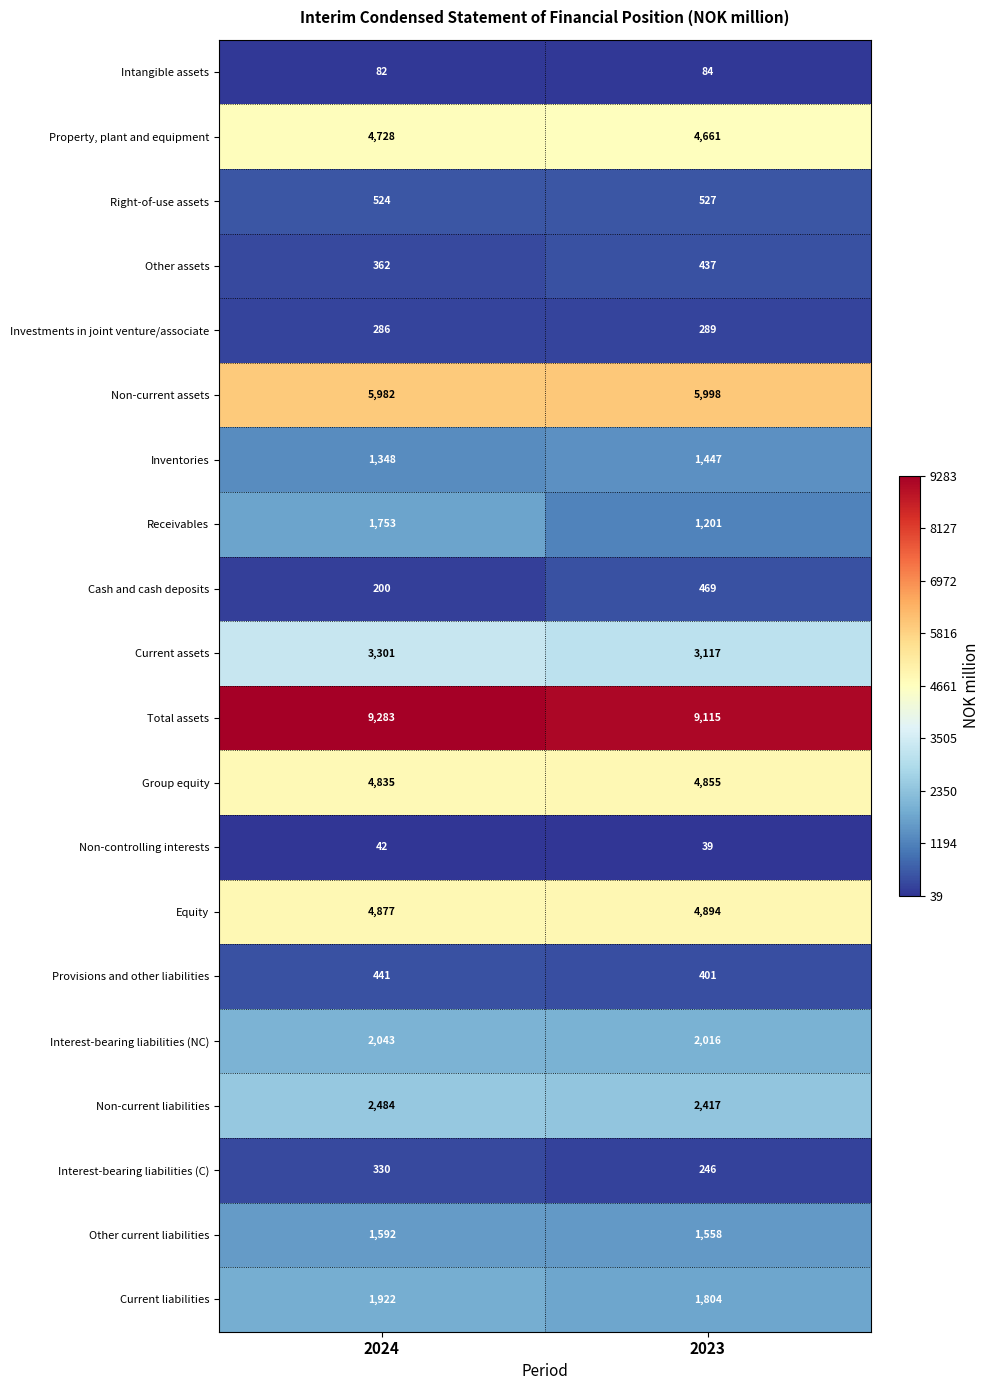

What is the minimum value shown in the chart?

39